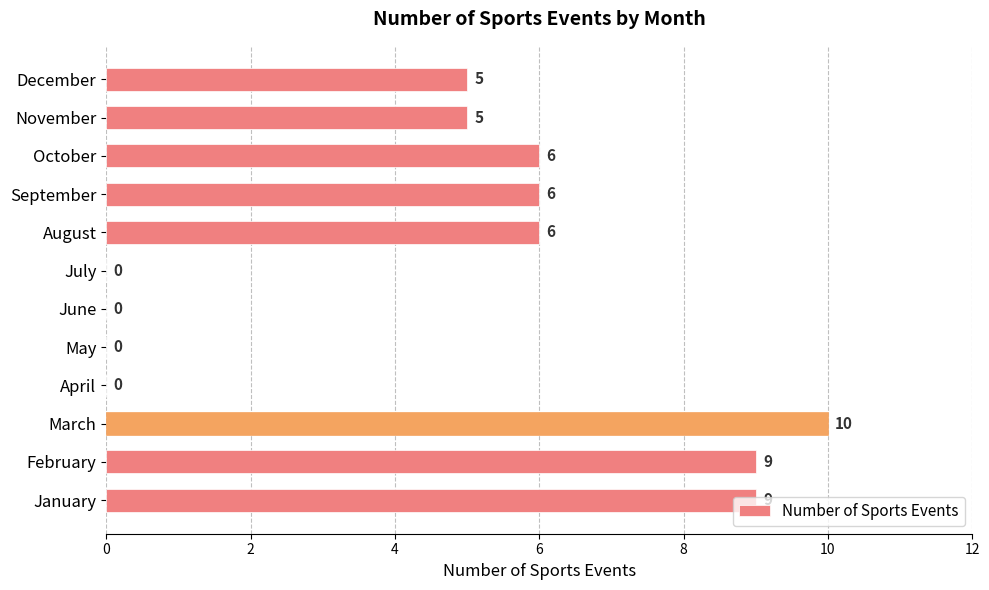

How many values are between 0 and 9?

11